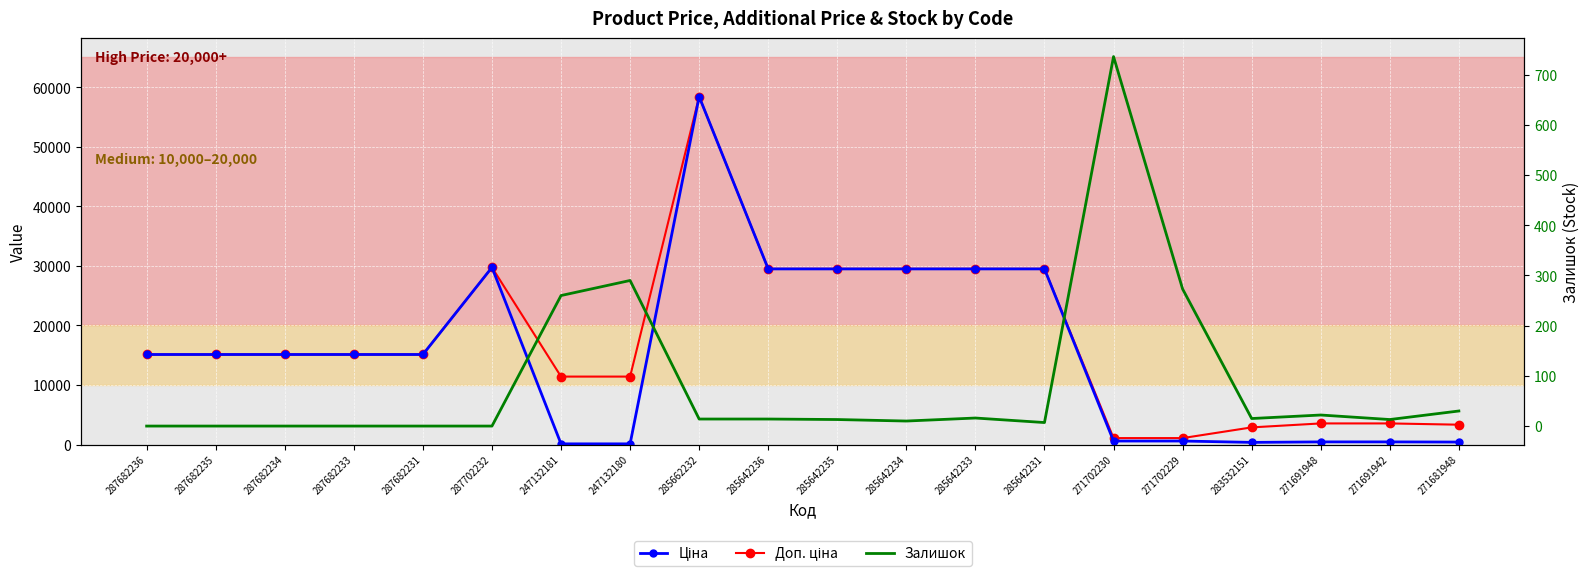

Which series changed the most between 287682235 and 271702230?

Ціна